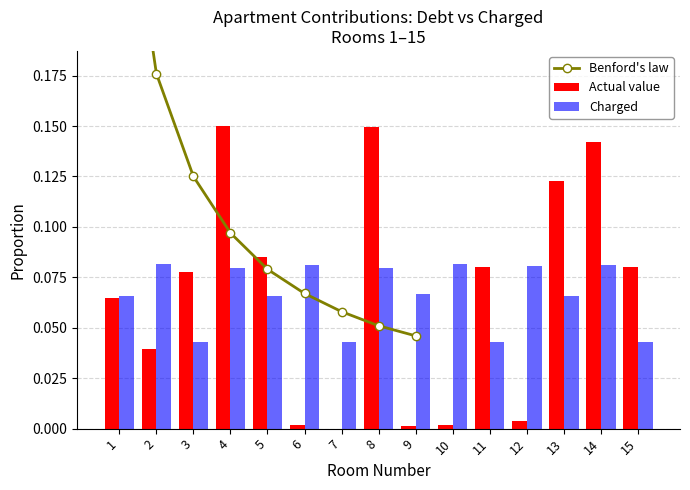

Count the Charged (col_3) values in the range 0 to 1.

15